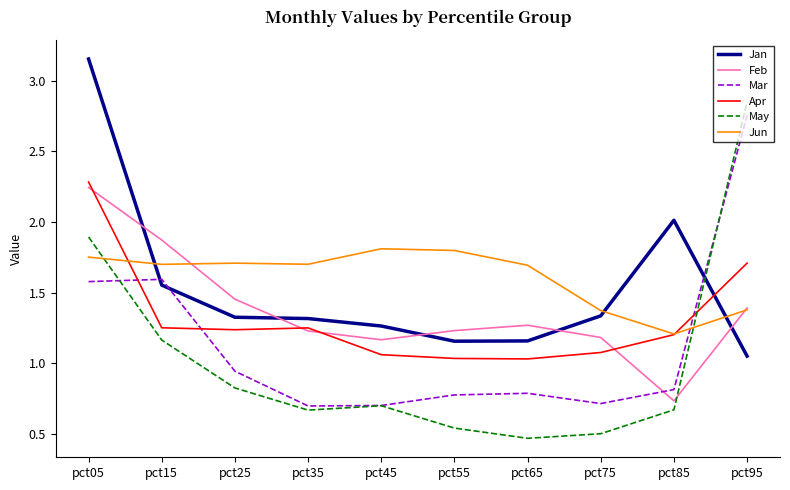

Is the value of Jun at pct35 greater than the value of May at pct75?

Yes